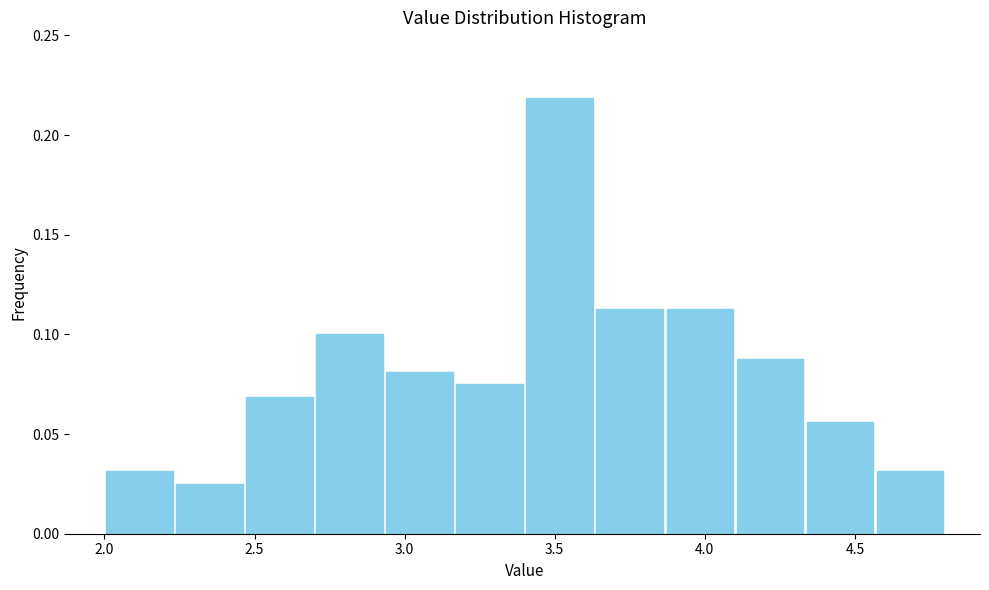

How tall is the bar that spans 2.70 to 2.95 on the x-axis? Neither the bar edges nor the heights are printed on the chart, so give them approximately, as read against the axes.

0.100